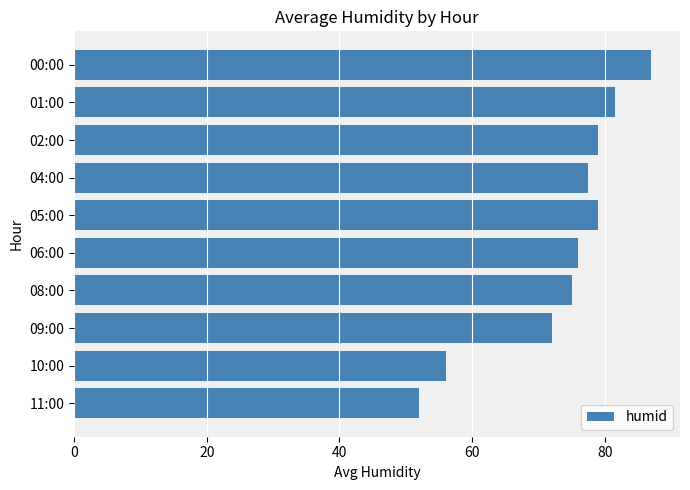

Reading top to bottom, list all the values displayed in this chart.

00:00=87.0	01:00=81.5	02:00=79.0	04:00=77.5	05:00=79.0	06:00=76.0	08:00=75.0	09:00=72.0	10:00=56.0	11:00=52.0